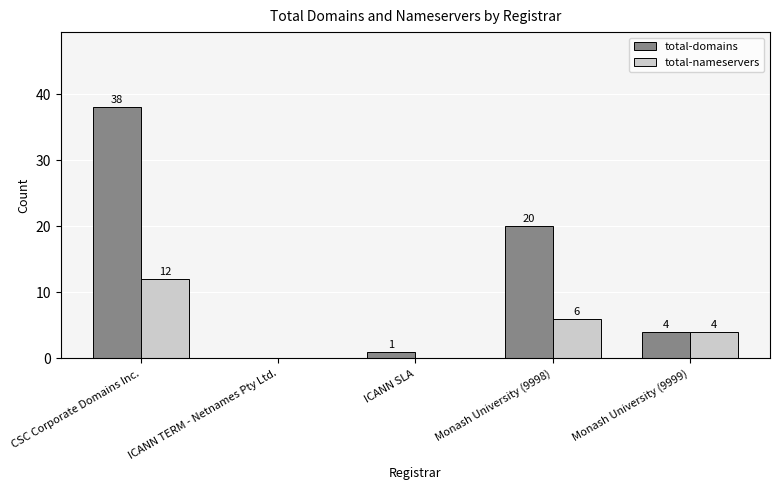

The value of total-domains at Monash University (9998) is 31. True or false?

False